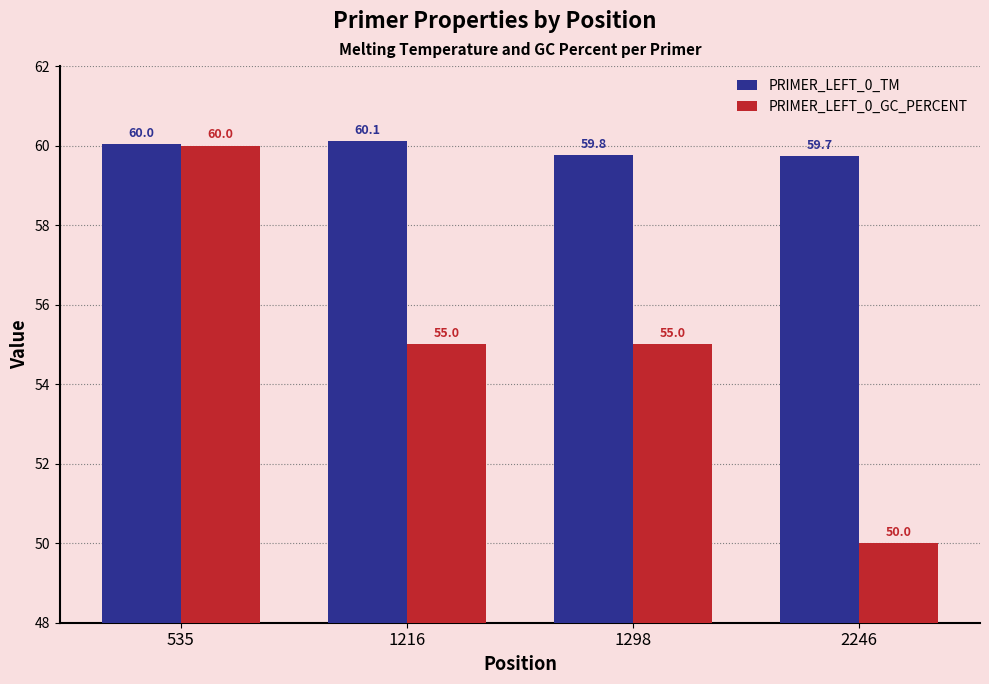

The value of PRIMER_LEFT_0_GC_PERCENT at 2246 is 74.5. True or false?

False